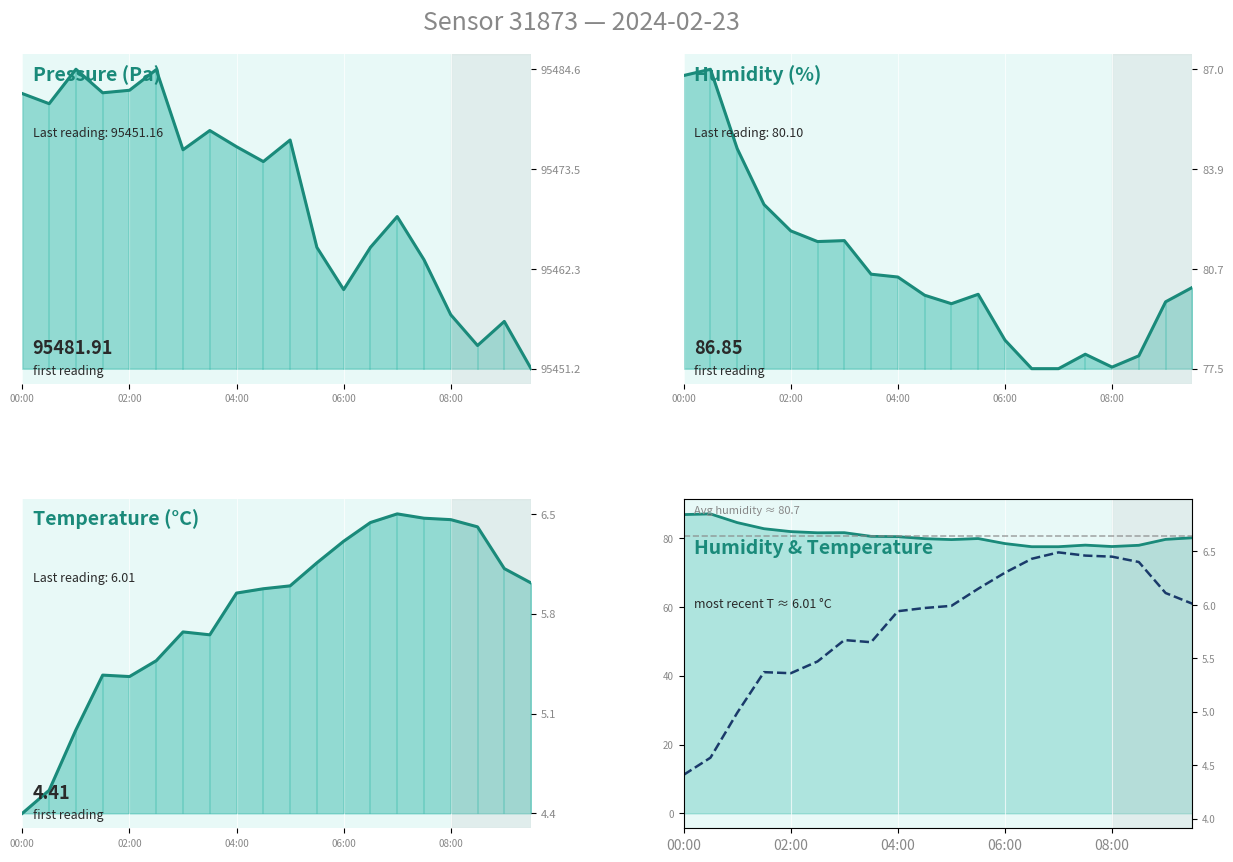

What is the sum of the Temperature (°C) line values at 17 and 6?

12.1